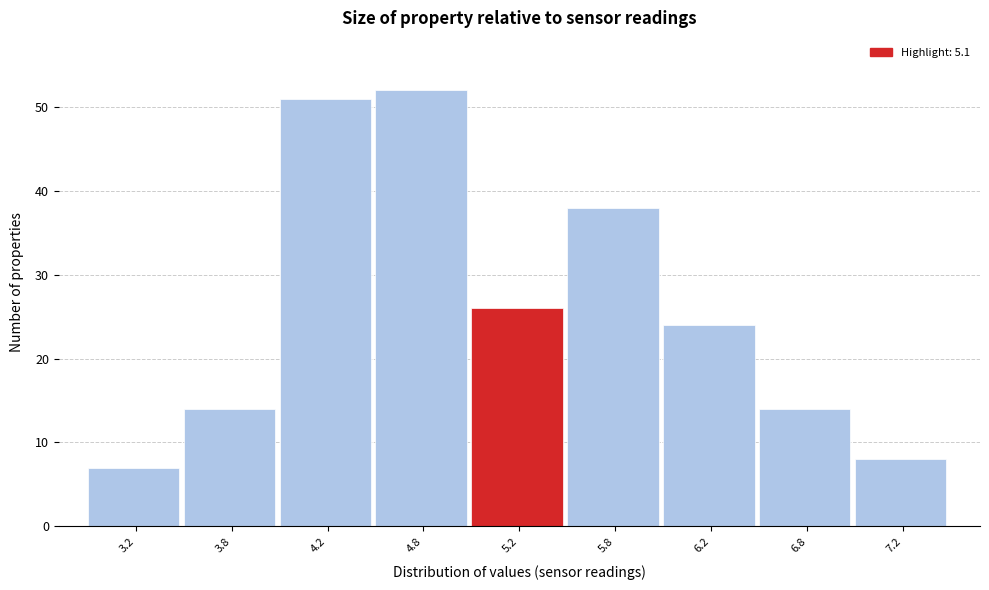

Reading left to right, what are all the values shown in this chart?

3.2=7	3.8=14	4.2=51	4.8=52	5.2=26	5.8=38	6.2=24	6.8=14	7.2=8